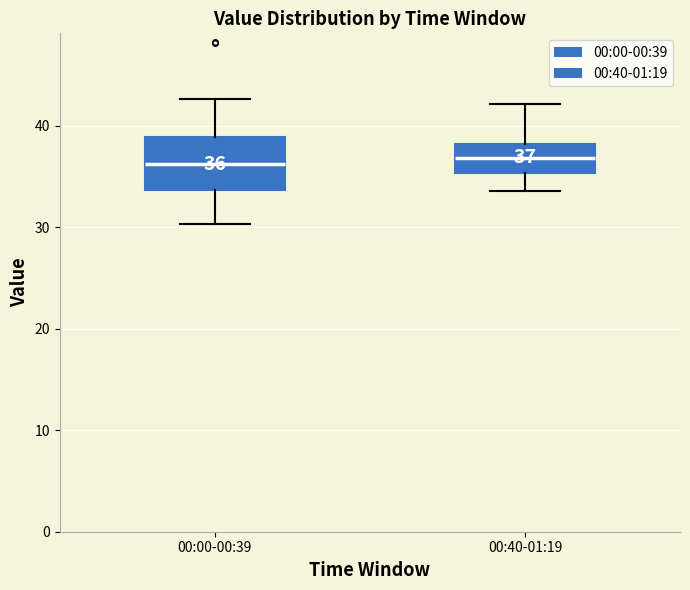

Which box is the tallest, from its lower edge to its upper edge?

00:00-00:39